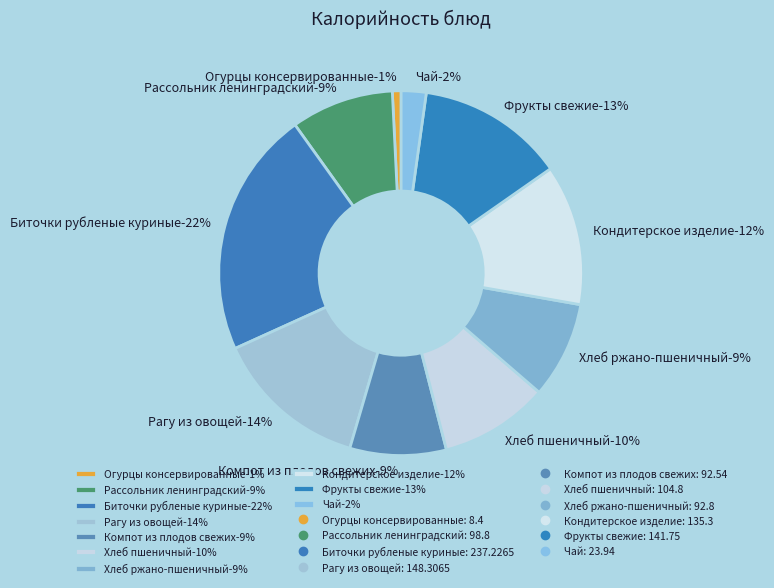

How much of the chart is everything except Чай?

97.8%